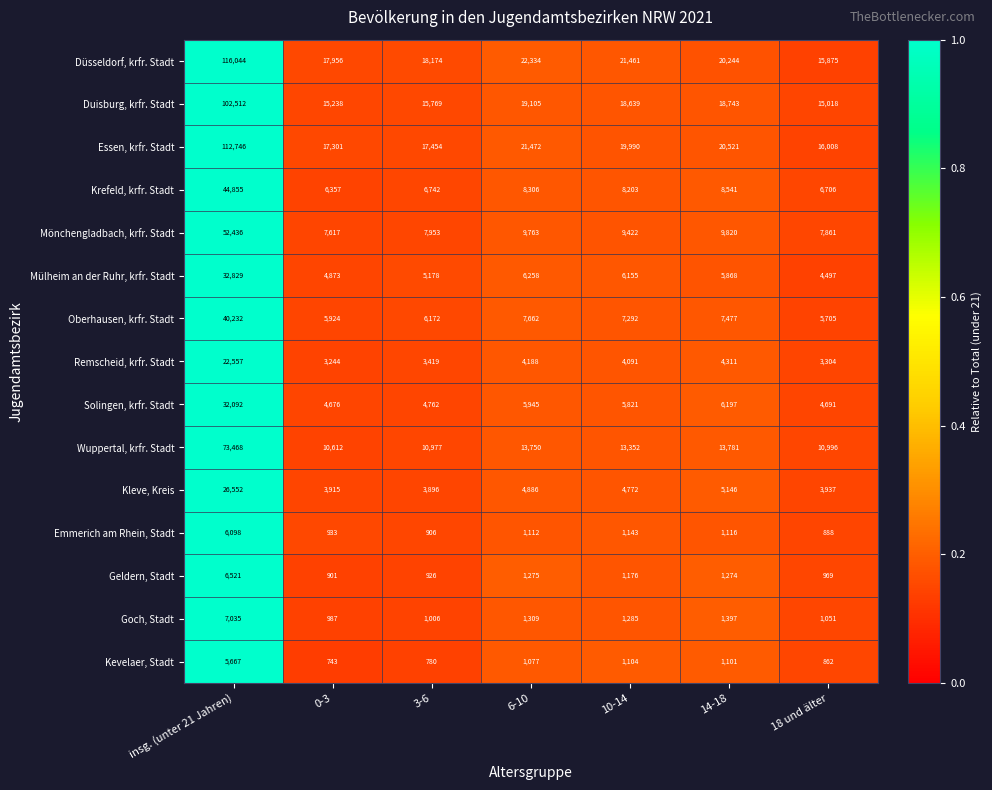

Rank the series at 14-18 from lowest to highest value.

Kevelaer, Stadt, Emmerich am Rhein, Stadt, Geldern, Stadt, Goch, Stadt, Remscheid, krfr. Stadt, Kleve, Kreis, Mülheim an der Ruhr, krfr. Stadt, Solingen, krfr. Stadt, Oberhausen, krfr. Stadt, Krefeld, krfr. Stadt, Mönchengladbach, krfr. Stadt, Wuppertal, krfr. Stadt, Duisburg, krfr. Stadt, Düsseldorf, krfr. Stadt, Essen, krfr. Stadt